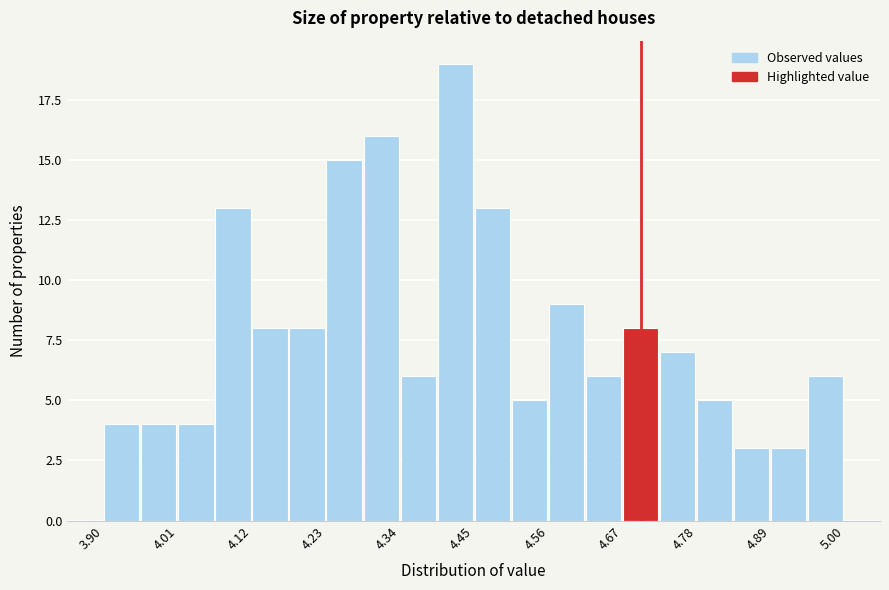

Read against the x-axis, roughly where is the centre of the tallest bar?

4.42